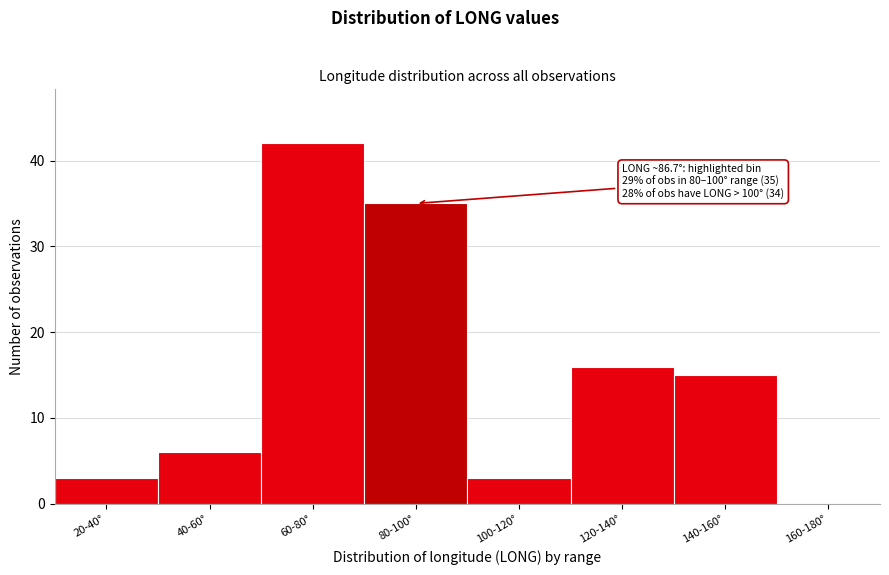

Reading left to right, what are all the values shown in this chart?

20-40°=3	40-60°=6	60-80°=42	80-100°=35	100-120°=3	120-140°=16	140-160°=15	160-180°=0